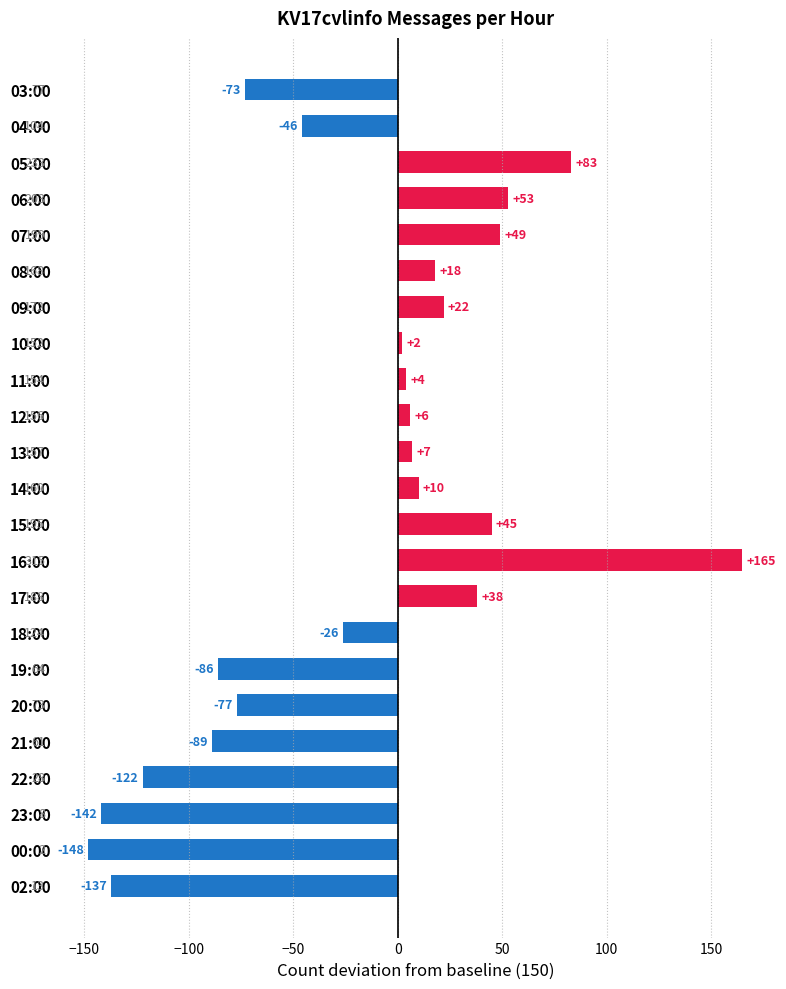

Rank the categories by value from highest to lowest.

16:00, 05:00, 06:00, 07:00, 15:00, 17:00, 09:00, 08:00, 14:00, 13:00, 12:00, 11:00, 10:00, 18:00, 04:00, 03:00, 20:00, 19:00, 21:00, 22:00, 02:00, 23:00, 00:00